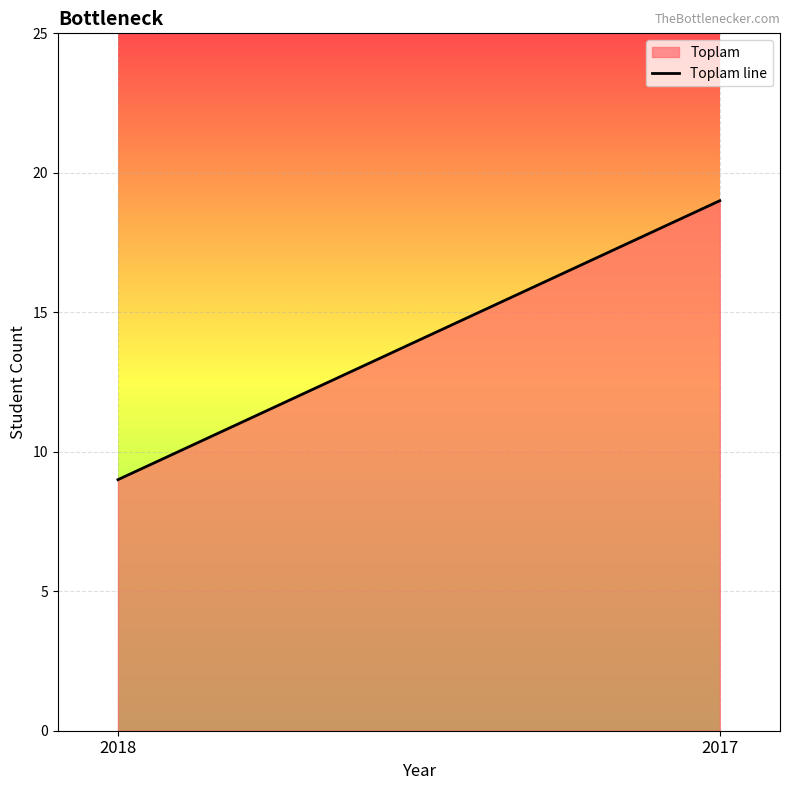

Reading left to right, extract all data points from this chart.

2018=9	2017=19